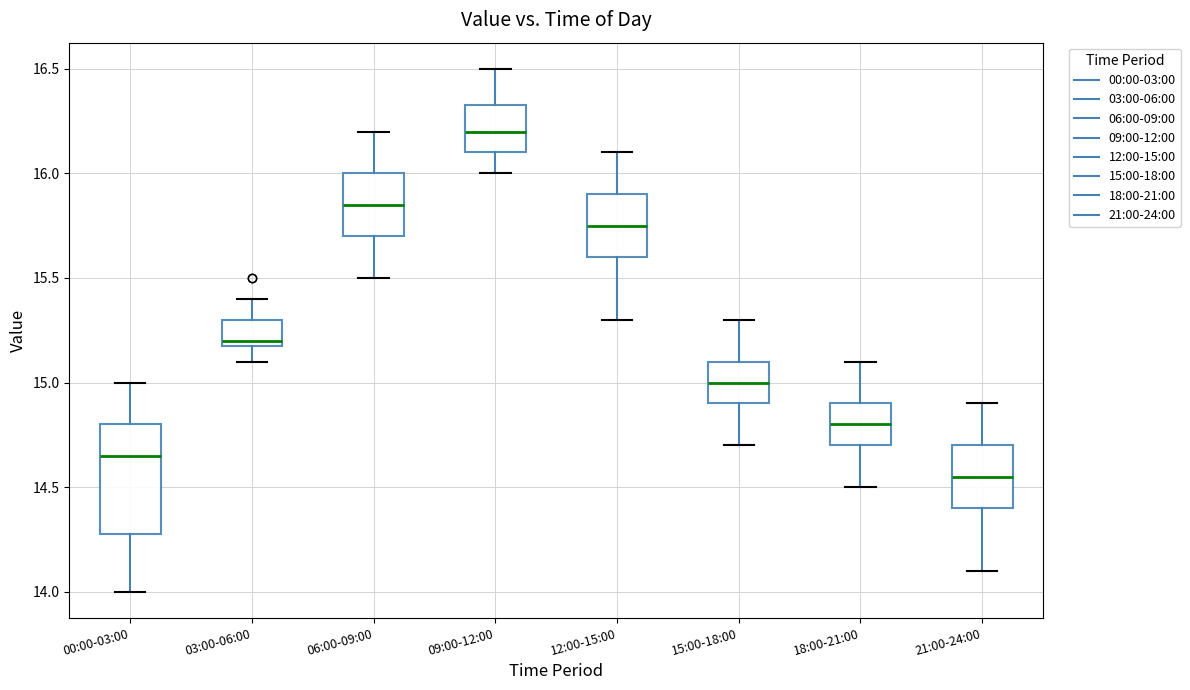

Reading left to right, read every box against the y-axis: the position of its median line, the range the box covers, and the ends of its whiskers. The values are not printed on the chart, so give them approximately, as read against the axis.

00:00-03:00: median 14.65, box 14.30 to 14.80, whiskers 14.00 to 15.00
03:00-06:00: median 15.20 (just above the box's lower edge), box 15.20 to 15.30, whiskers 15.10 to 15.40
06:00-09:00: median 15.85, box 15.70 to 16.00, whiskers 15.50 to 16.20
09:00-12:00: median 16.20, box 16.10 to 16.35, whiskers 16.00 to 16.50
12:00-15:00: median 15.75, box 15.60 to 15.90, whiskers 15.30 to 16.10
15:00-18:00: median 15.00, box 14.90 to 15.10, whiskers 14.70 to 15.30
18:00-21:00: median 14.80, box 14.70 to 14.90, whiskers 14.50 to 15.10
21:00-24:00: median 14.55, box 14.40 to 14.70, whiskers 14.10 to 14.90